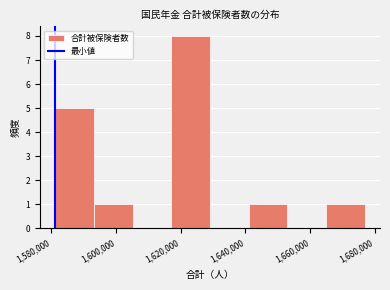

What is the height of the bar covering 1594000 to 1606000 on the x-axis? Neither the bar edges nor the heights are printed on the chart, so give them approximately, as read against the axes.

1